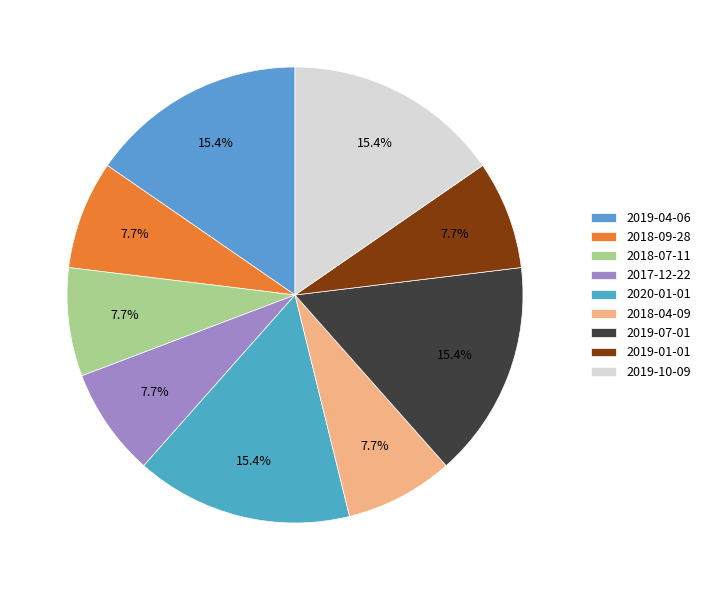

To the nearest percent, what percentage of the pie is 2018-07-11?

8%